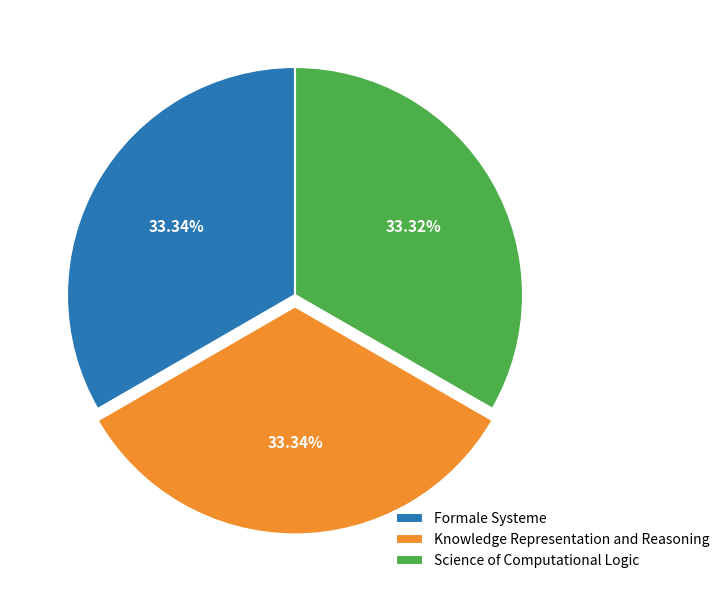

Is Science of Computational Logic the majority of the pie?

No